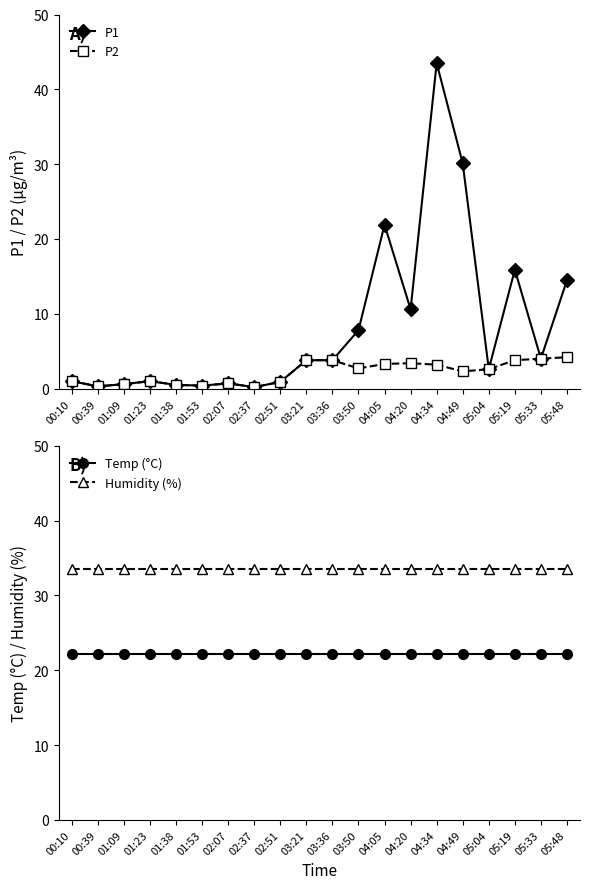

True or false: P1 has more than 0 interior local peaks.

True